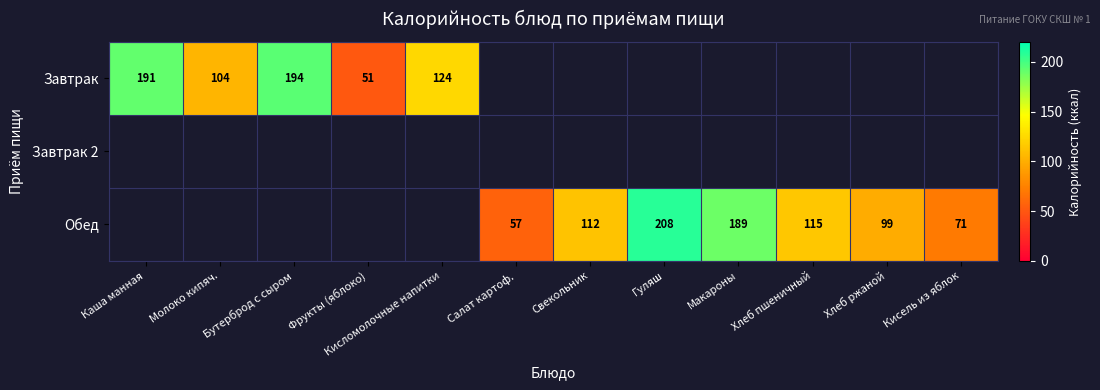

The Обед series shows 71 at Кисель из яблок. True or false?

True